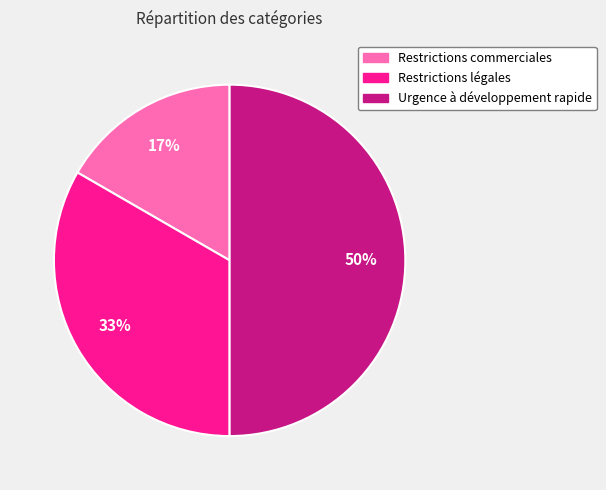

Do Urgence à développement rapide and Restrictions commerciales together represent more than half of the pie?

Yes